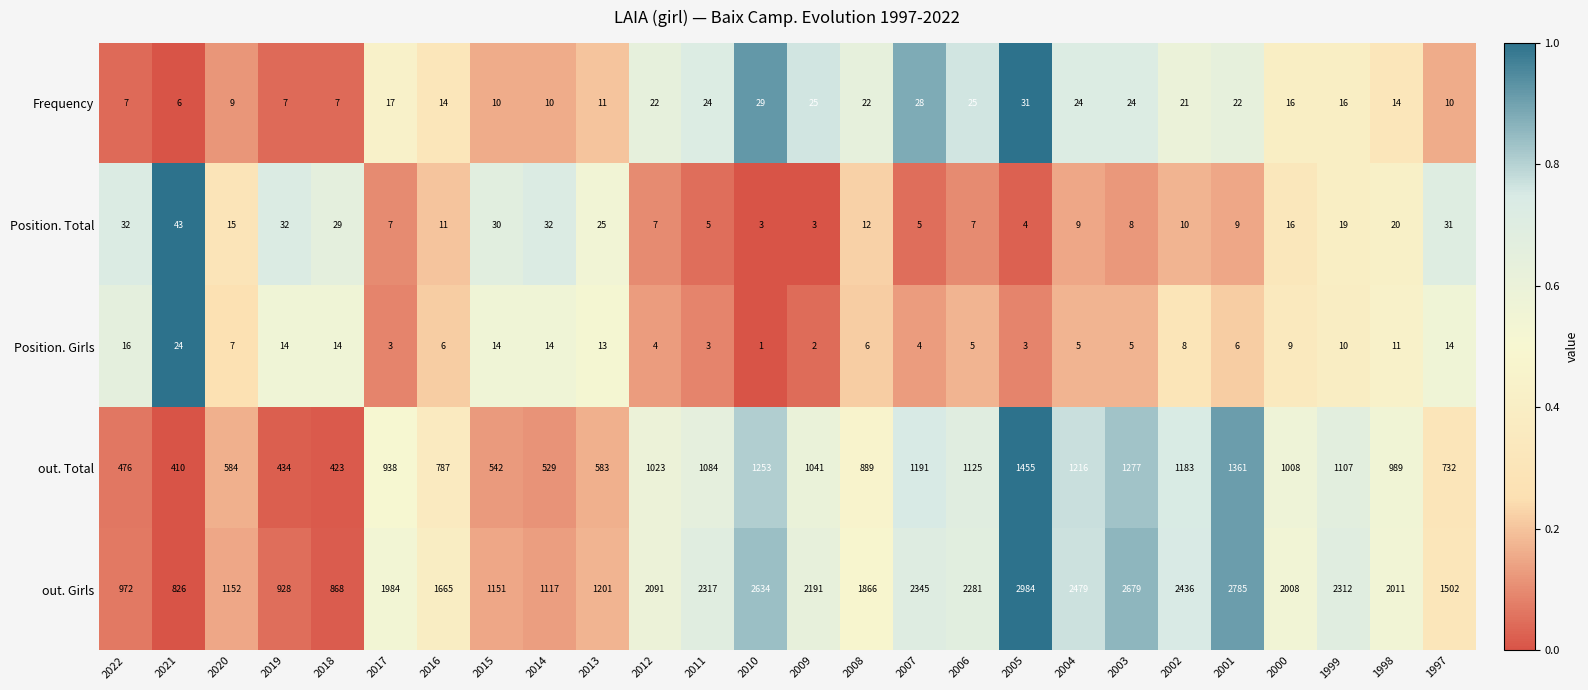

Which series has the largest range (max minus min)?

out. Girls